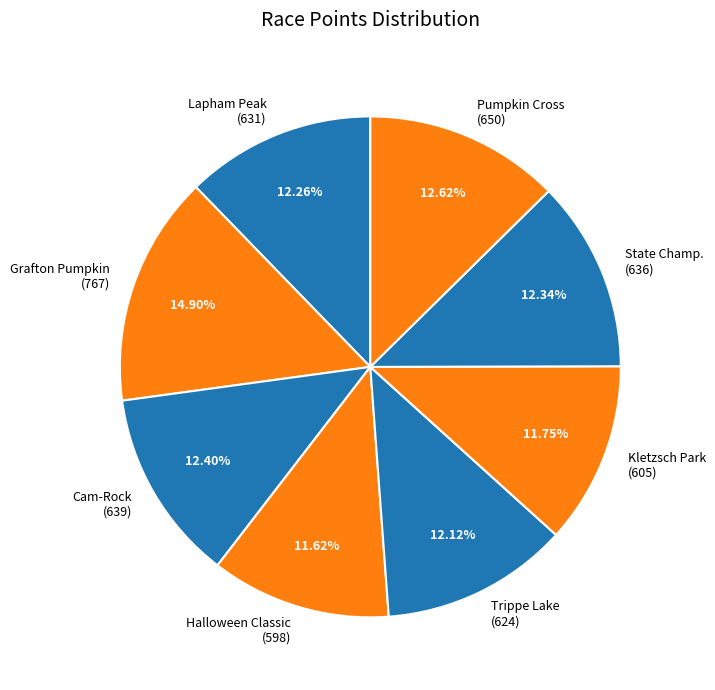

Is Cam-Rock (639) the majority of the pie?

No